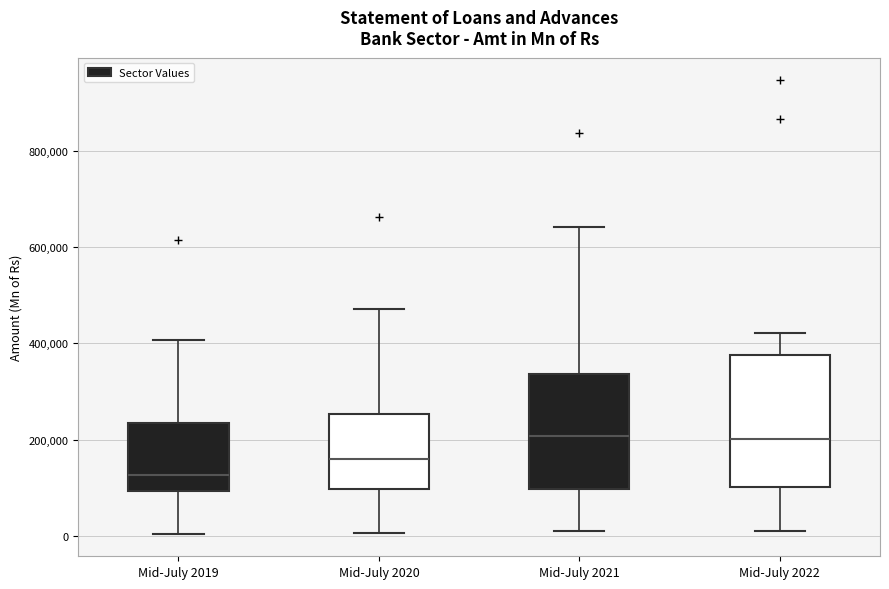

Reading left to right, transcribe this box plot: for each box, give where its median line is, the range the box spans, and where its two whiskers end, as read against the y-axis. The values are not printed on the chart, so give them approximately, as read against the axis.

Mid-July 2019: median 120000, box 100000 to 240000, whiskers 0 to 400000
Mid-July 2020: median 160000, box 100000 to 260000, whiskers 0 to 480000
Mid-July 2021: median 200000, box 100000 to 340000, whiskers 0 to 640000
Mid-July 2022: median 200000, box 100000 to 380000, whiskers 0 to 420000